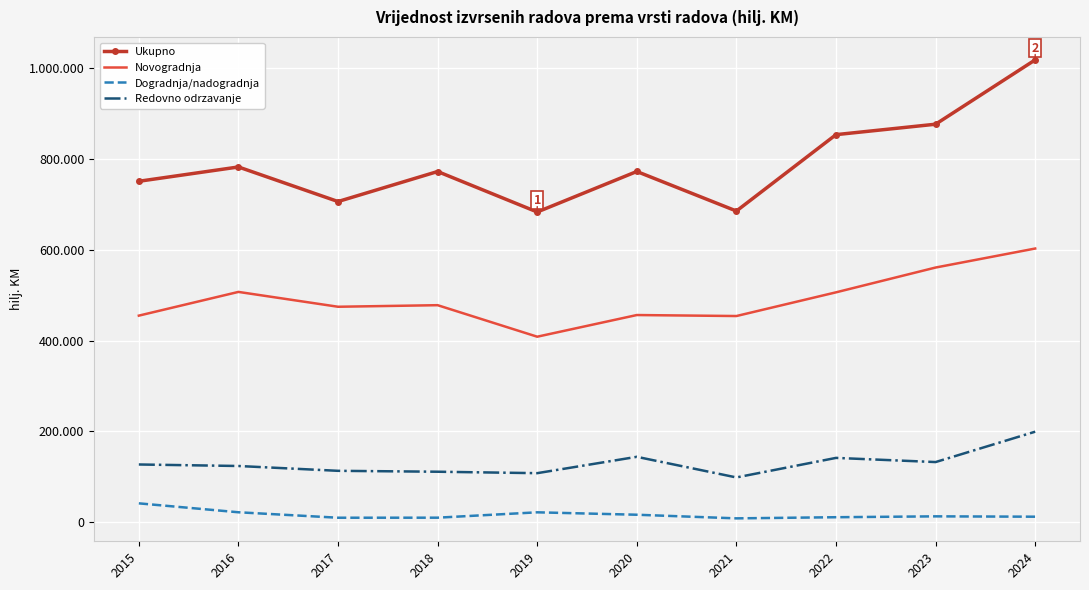

Reading left to right, extract all data points from this chart.

Ukupno: 750764	782276	706130	772239	683079	772314	685225	853470	876458	1018172
Novogradnja: 454801	507062	474368	477818	408390	456121	453930	506120	560750	602625
Dogradnja/nadogradnja: 41327	21677	9652	9750	21573	16242	8257	10773	12690	11928
Redovno odrzavanje: 126934	123600	112978	110978	107801	143827	98385	141443	132262	199162